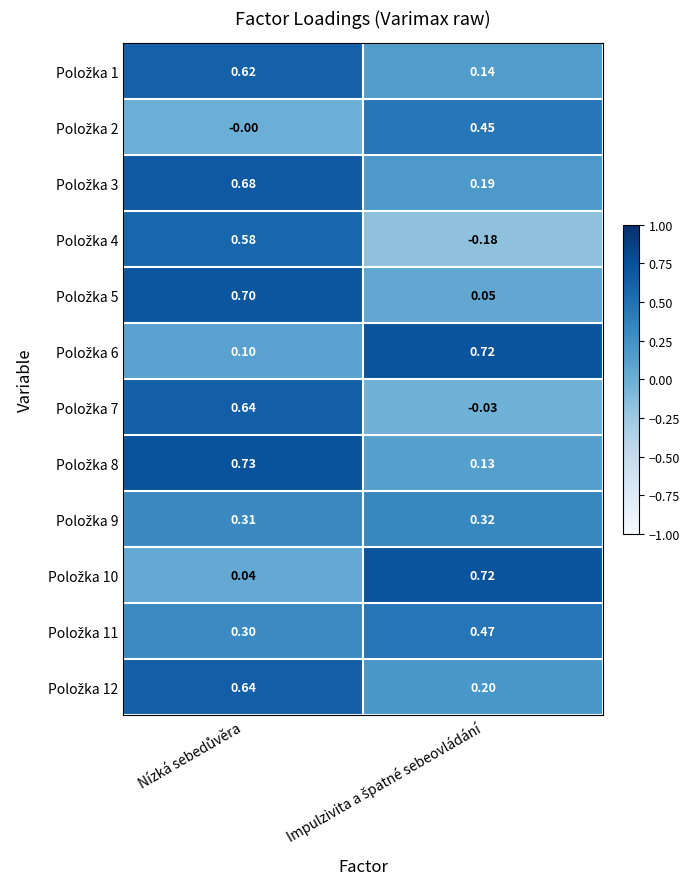

How many distinct data groups are displayed?

12